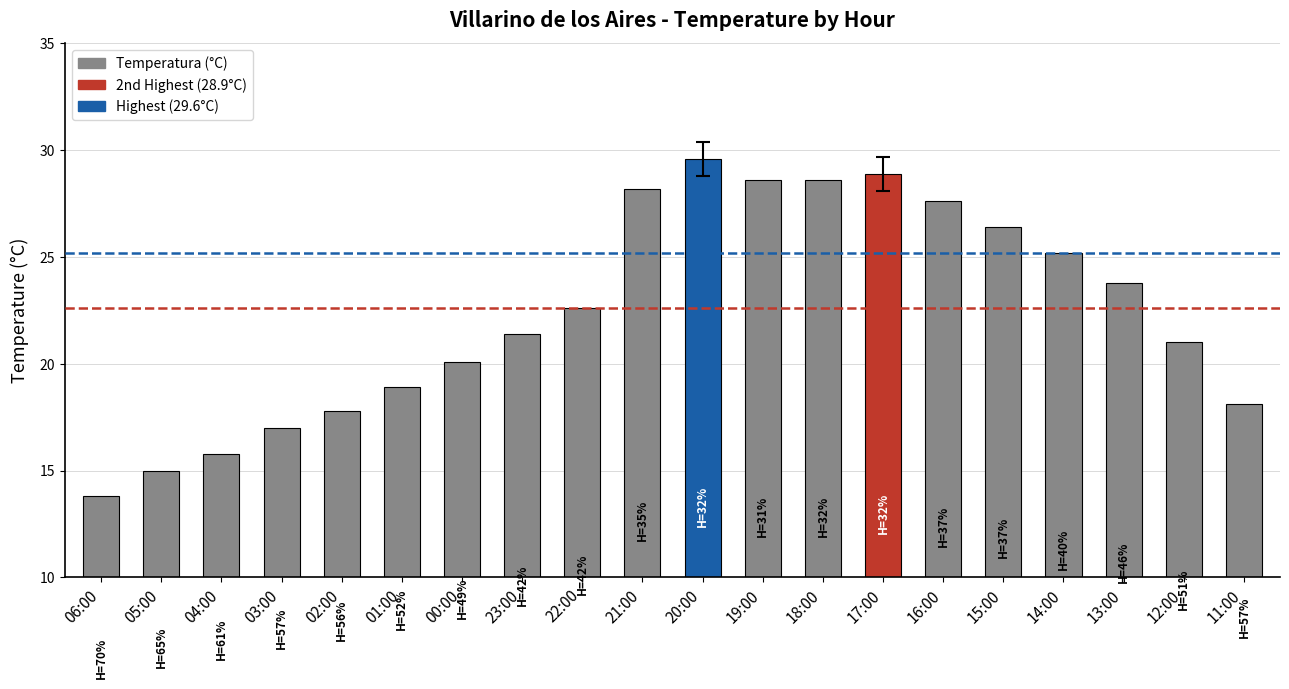

The chart shows a value of 6.0 at 20:00. True or false?

False